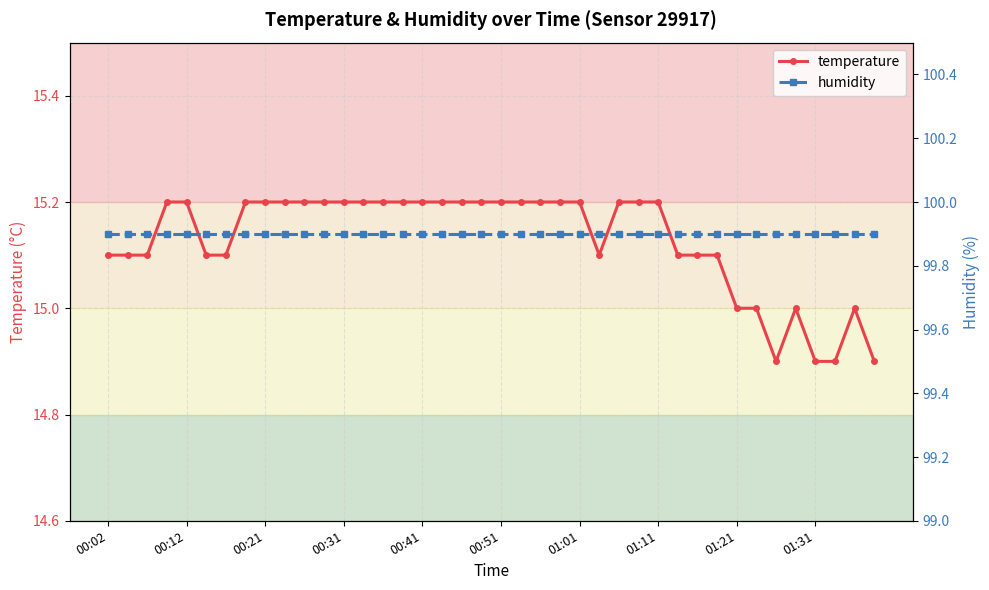

Is the value of humidity at 14 greater than the value of temperature at 31?

Yes